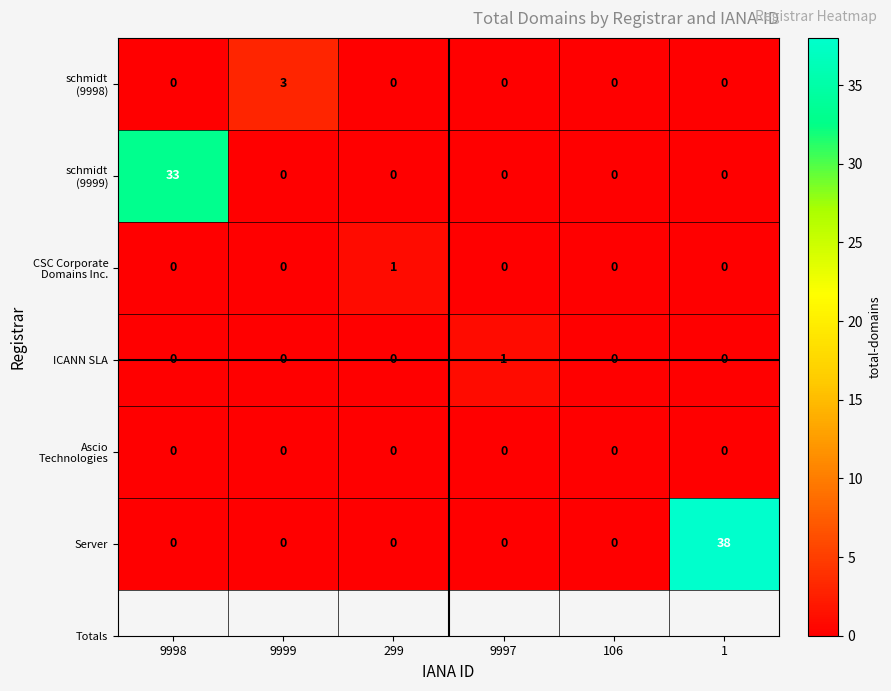

Between 9997 and 1, which series saw the biggest shift?

Server